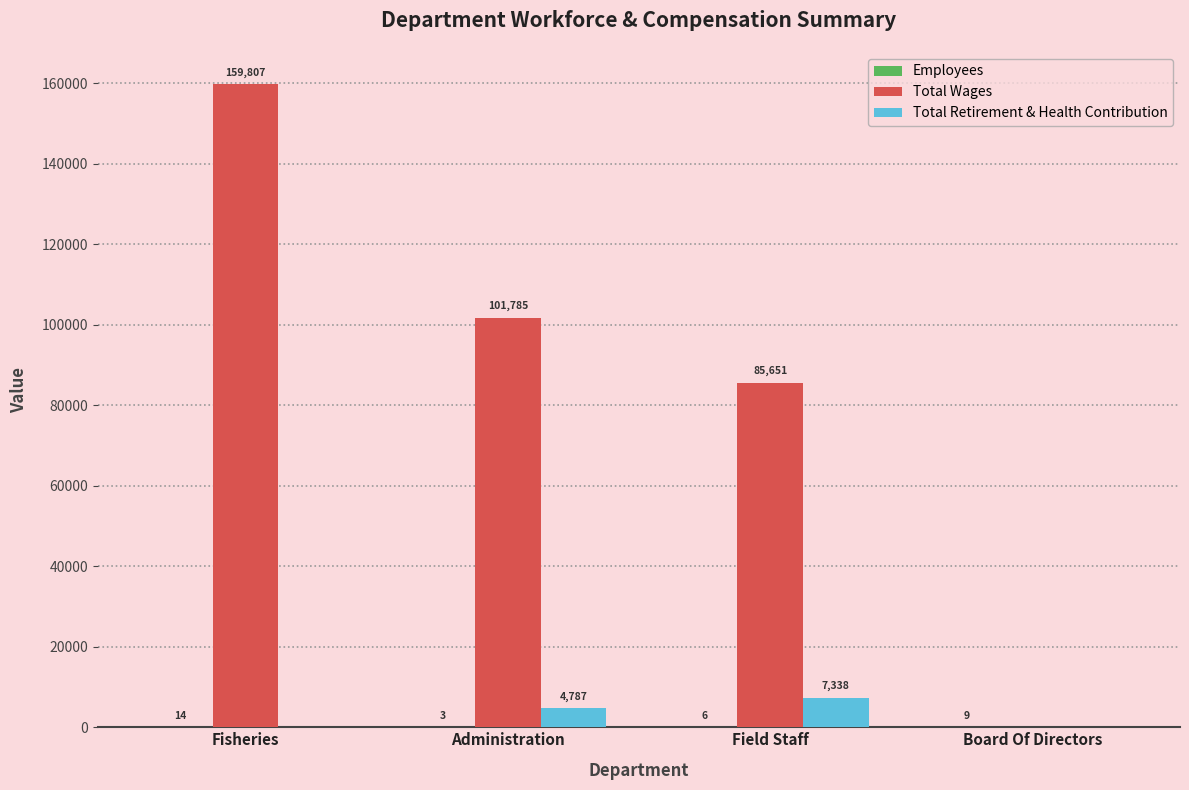

What is the maximum value for Total Retirement & Health Contribution?

7338